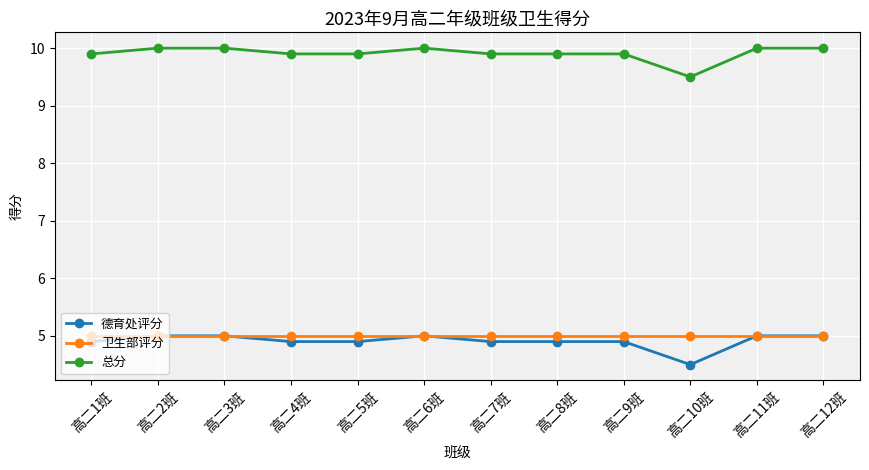

The value of 德育处评分 at 高二9班 is 4.9. True or false?

True